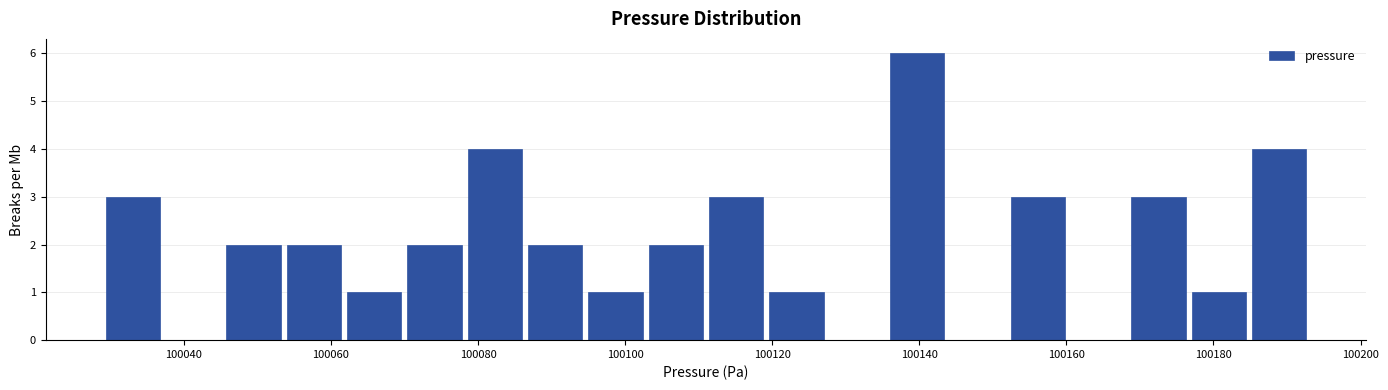

What is the height of the bar covering 100070 to 100078 on the x-axis? Neither the bar edges nor the heights are printed on the chart, so give them approximately, as read against the axes.

2